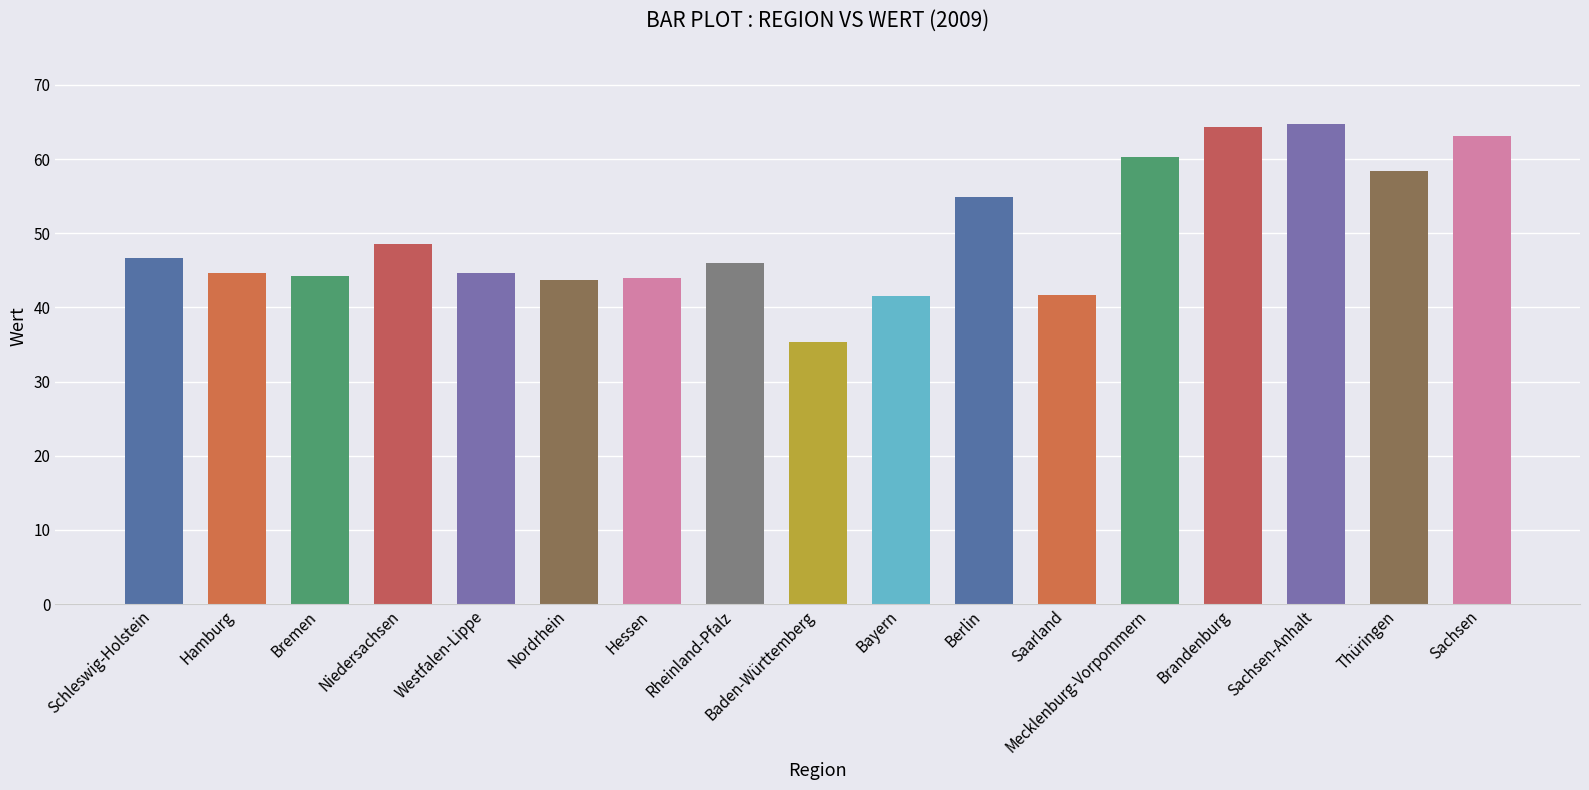

What position from the right is Schleswig-Holstein?

17